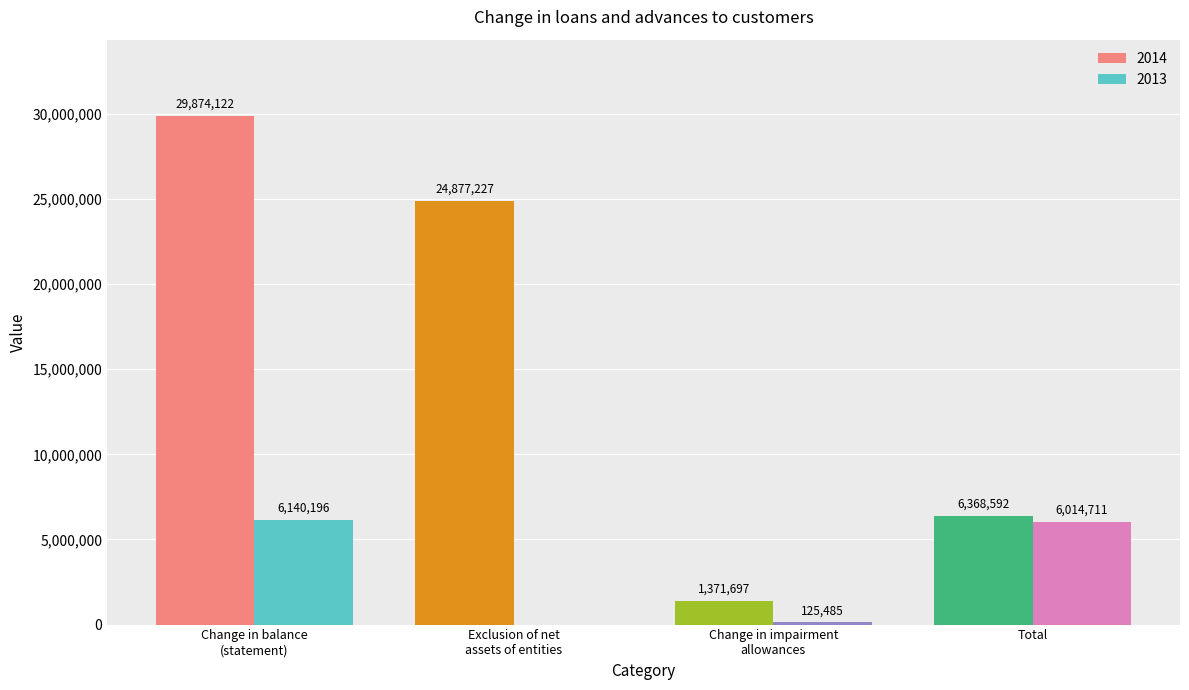

At which category is the sum across all series the highest?

Change in balance
(statement)